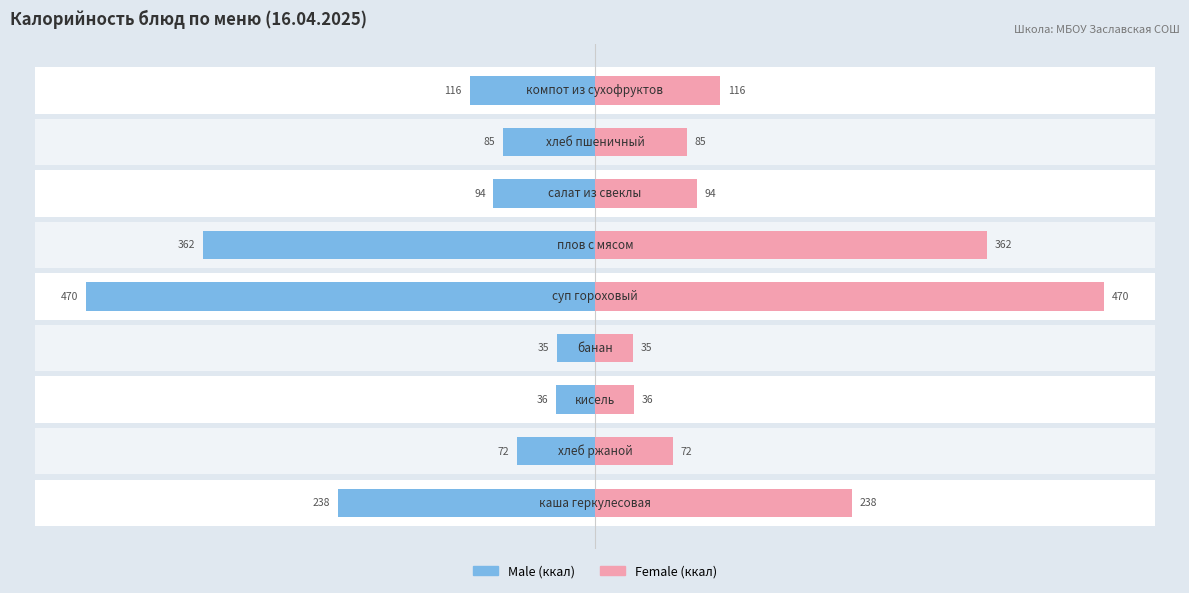

What are all the series names shown in the legend?

Male, Female